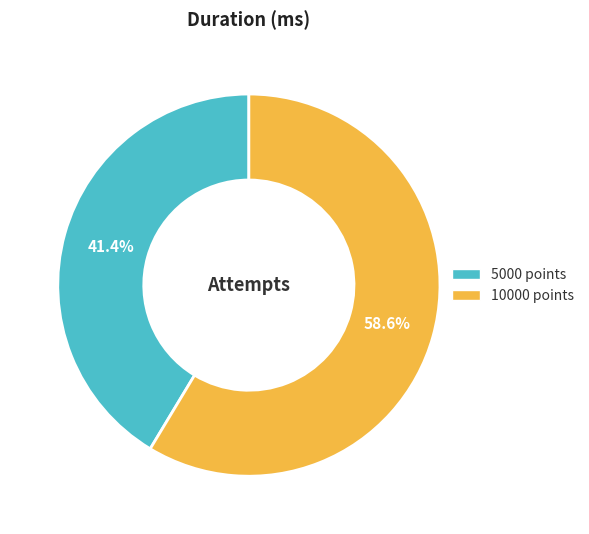

What is the ratio of the value at 10000 points to the value at 5000 points?

1.4